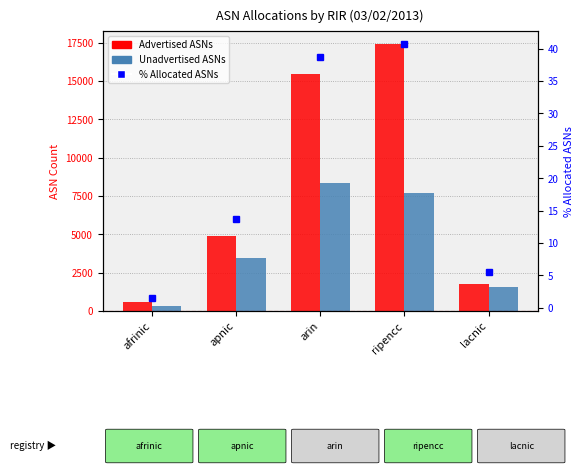

Rank the series by their maximum value, from highest to lowest.

Advertised ASNs, Unadvertised ASNs, % Allocated ASNs